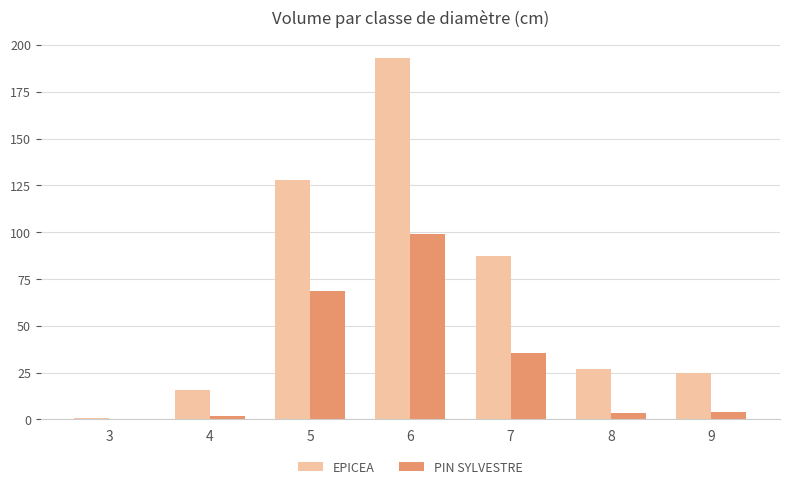

Is it true that EPICEA equals 41.0 at 8?

False